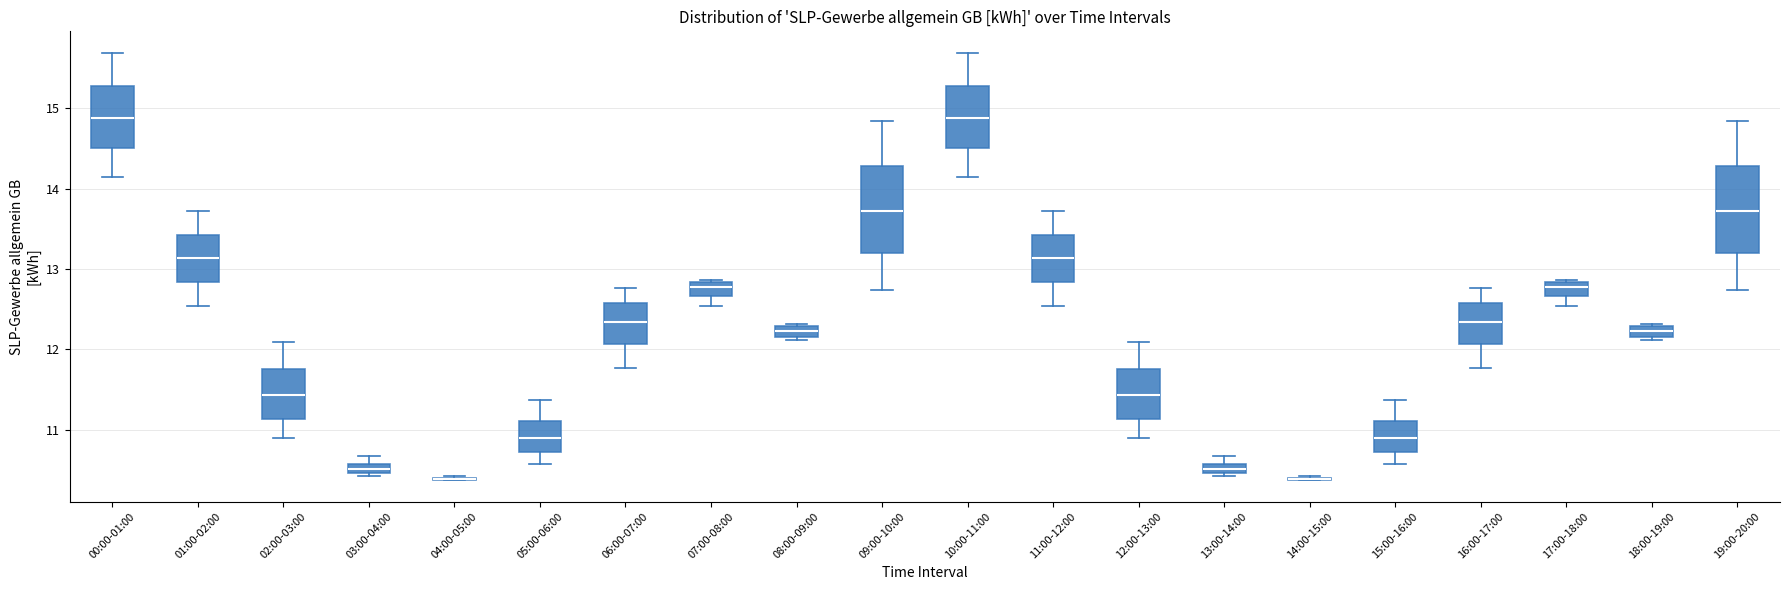

Where is the lower edge of the box for 08:00-09:00 on the y-axis? The values are not printed on the chart, so give them approximately, as read against the axis.

12.2